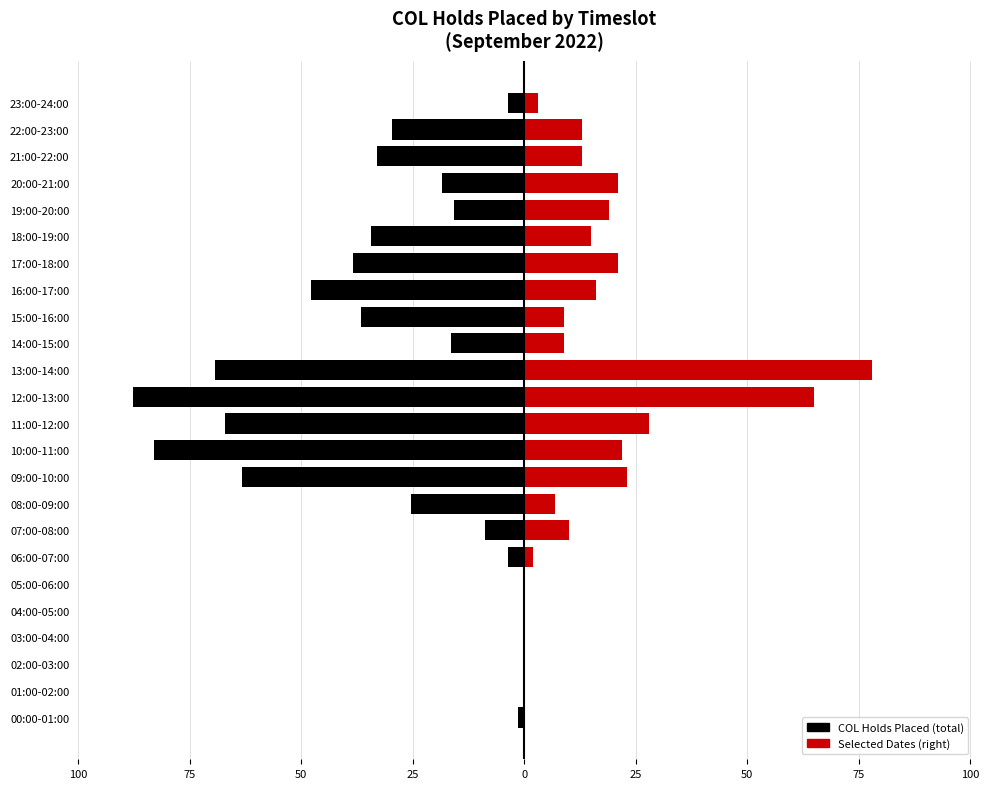

The value at 09:00-10:00 is -110.9. True or false?

False